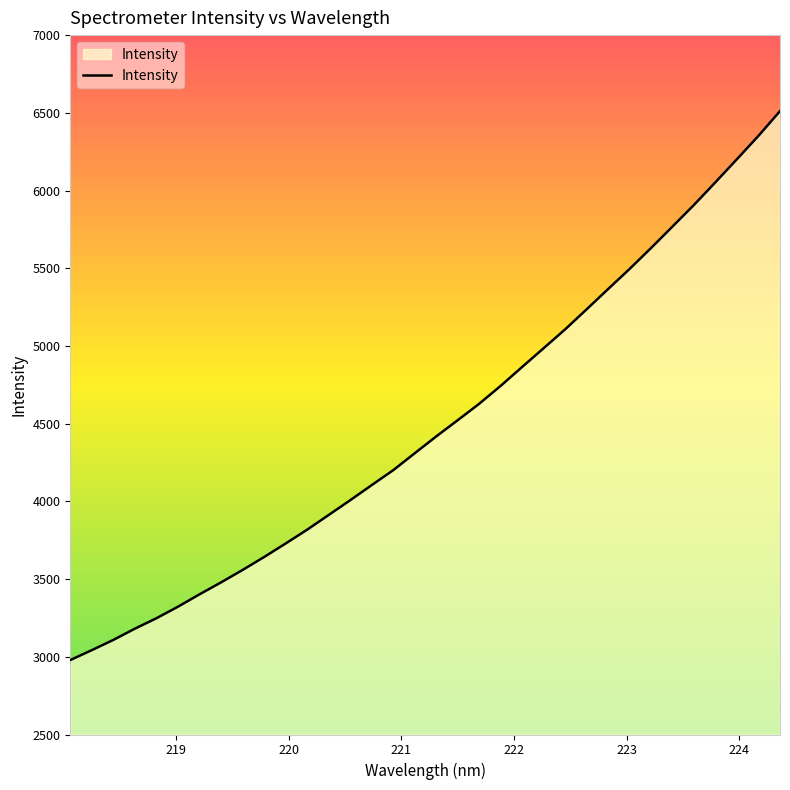

What is the difference between the maximum and minimum values?

3532.0